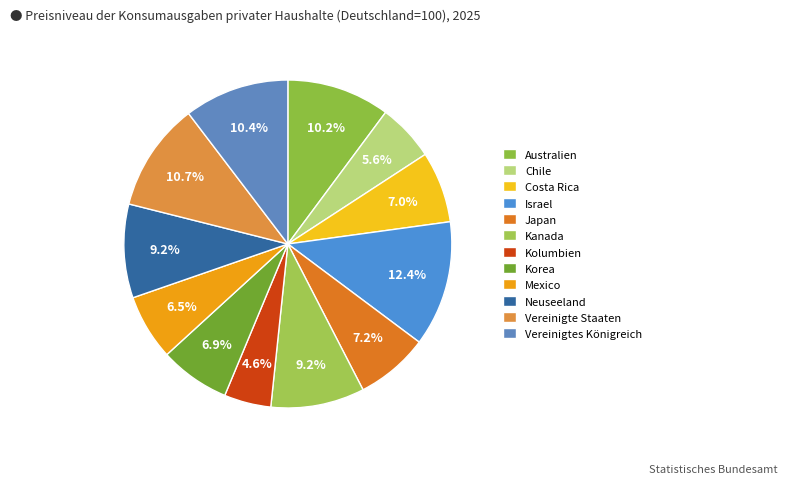

True or false: Australien accounts for 1% of the total.

False